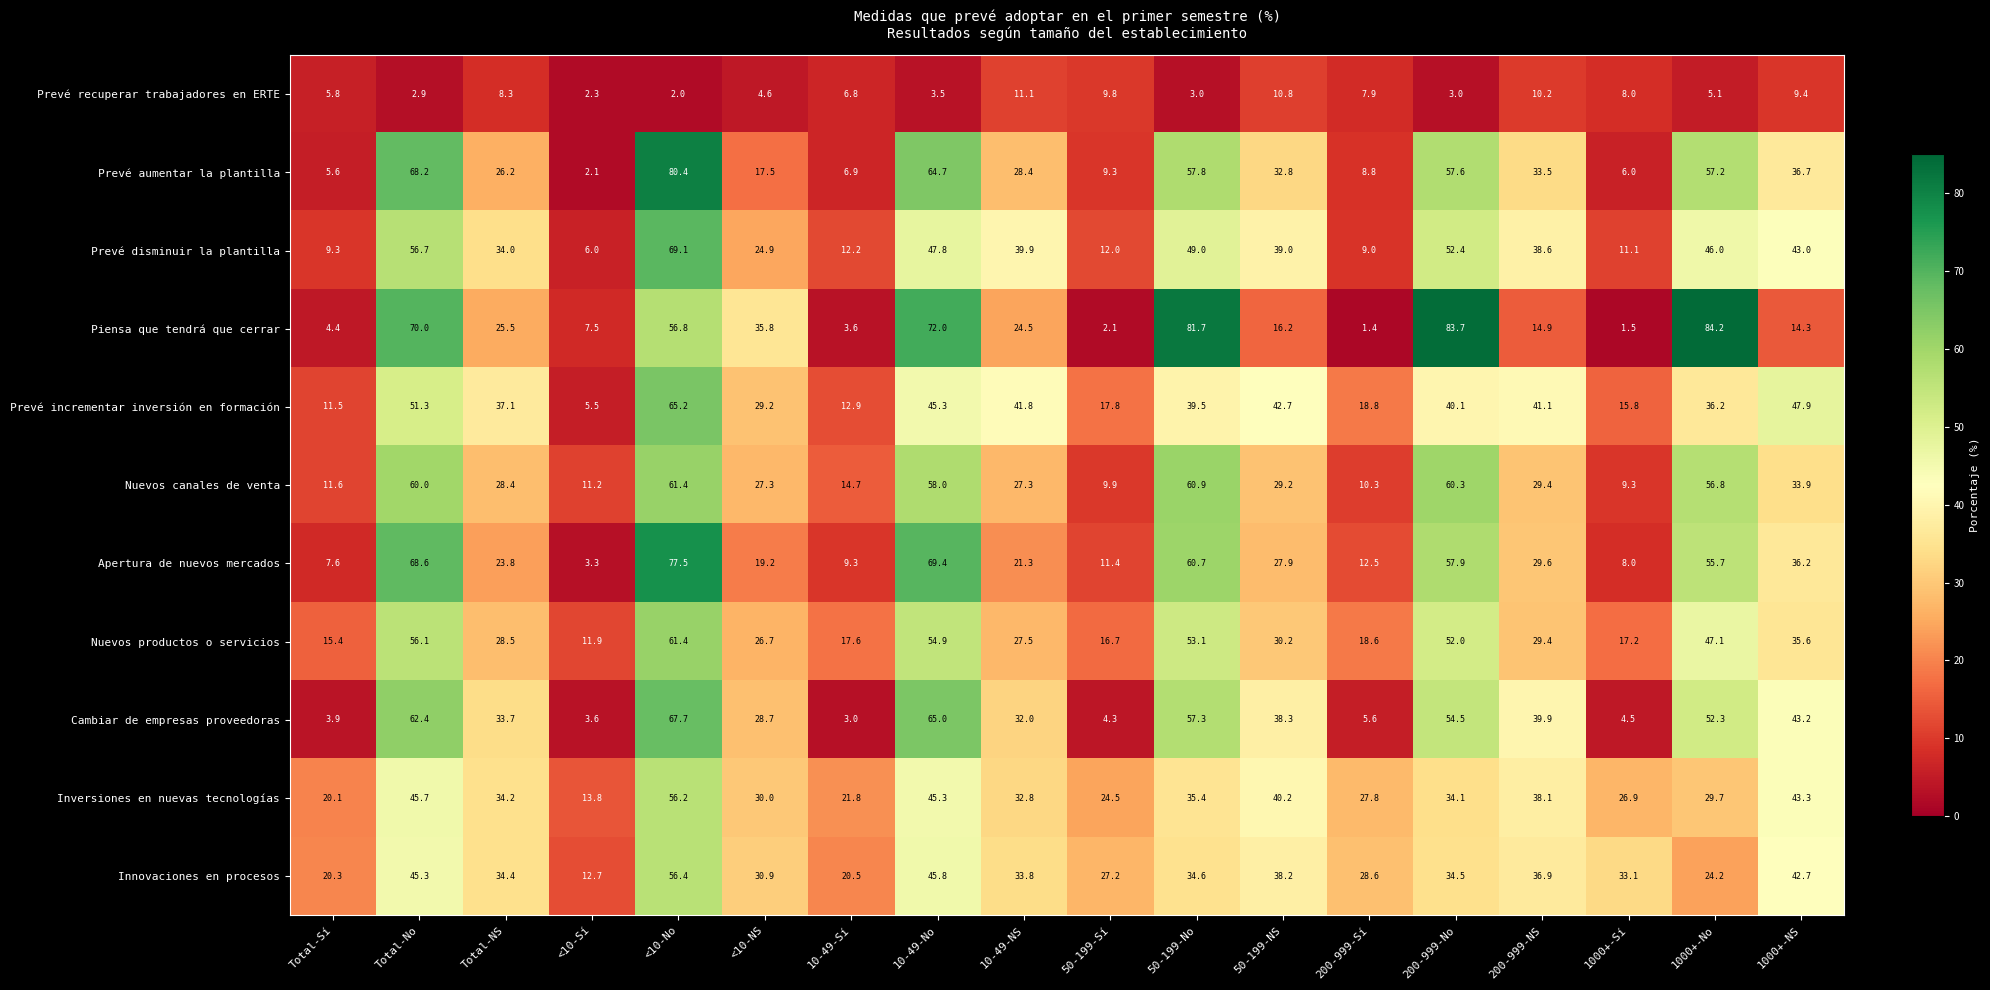

What is the difference between the second highest and minimum values in the Nuevos productos o servicios series?

44.2